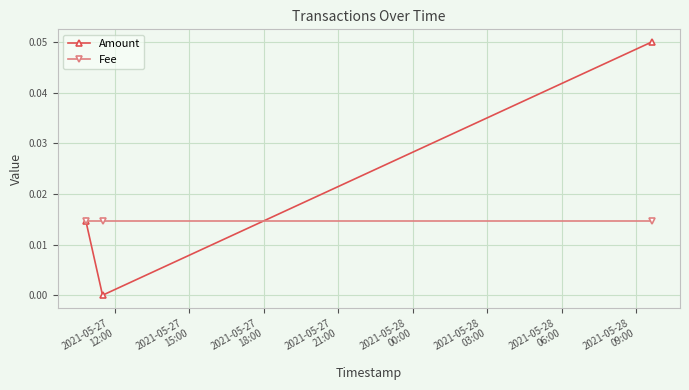

Which series has the largest range (max minus min)?

Amount